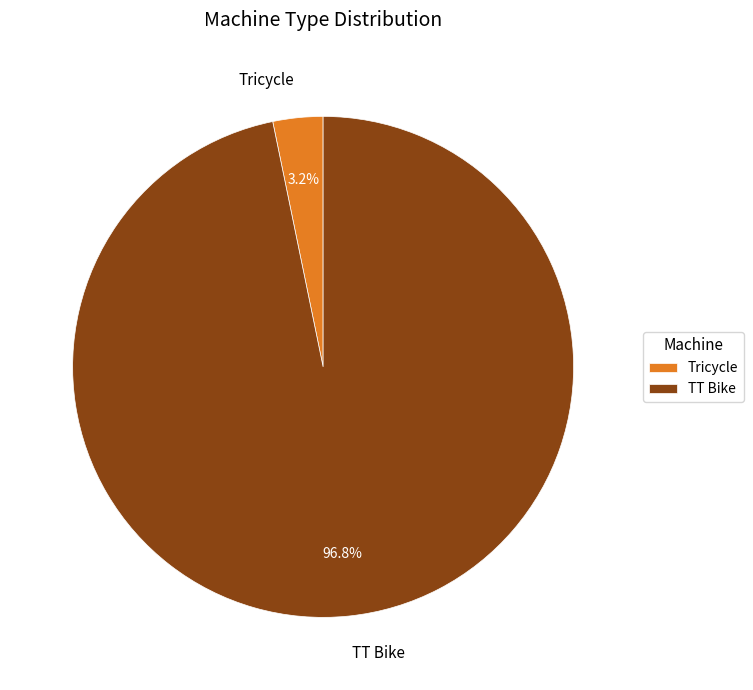

Which slice is the largest?

TT Bike